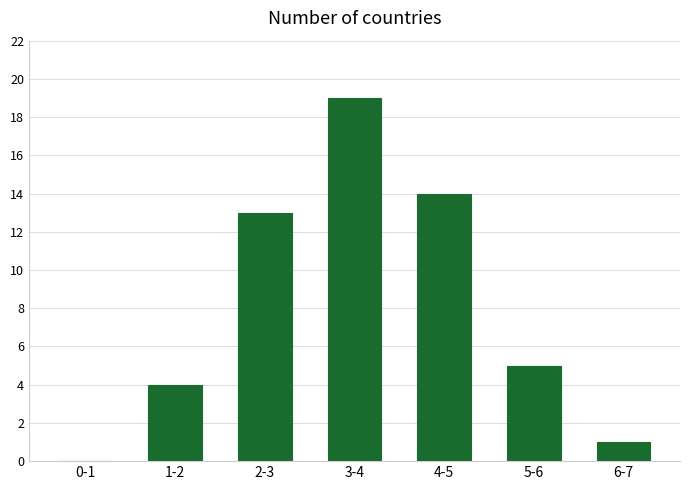

Reading left to right, extract all data points from this chart.

0-1=0	1-2=4	2-3=13	3-4=19	4-5=14	5-6=5	6-7=1